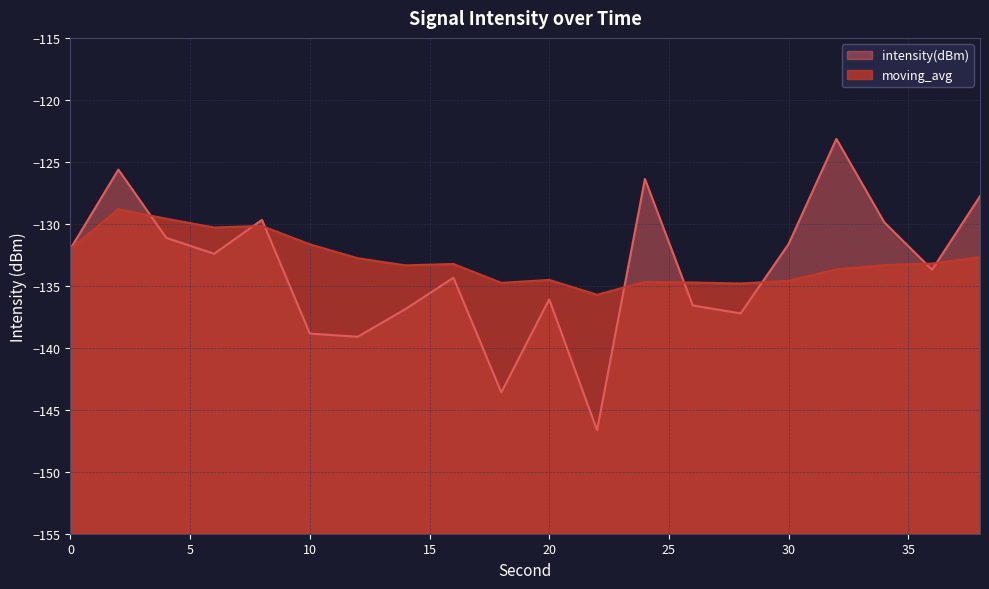

True or false: intensity(dBm) has a value of -81.1 at 26.

False